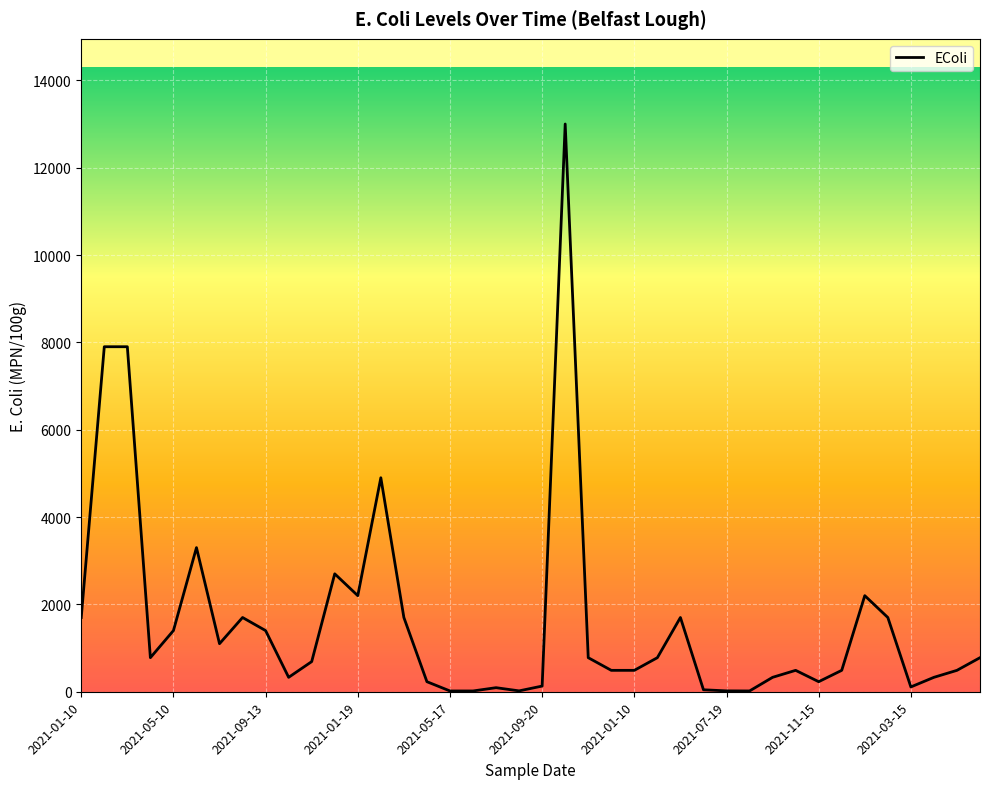

How many lines are shown in the chart?

1